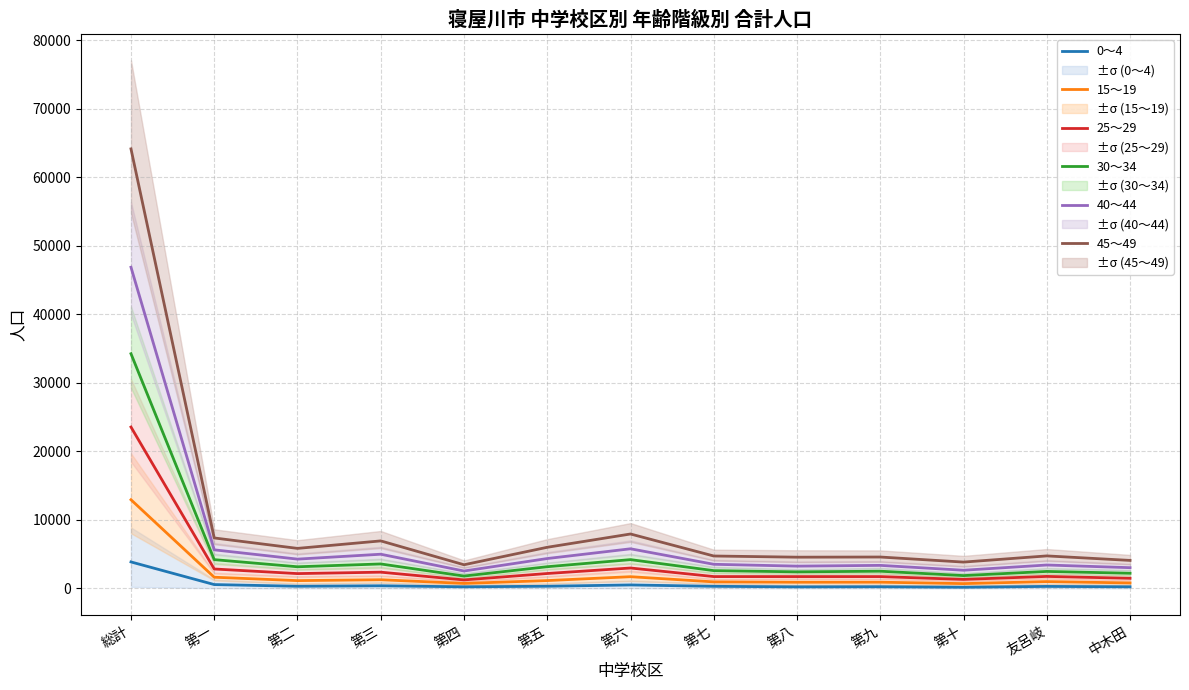

Reading right to left, transcribe all the data shown in this chart.

0～4: 中木田=242.0	友呂岐=297.5	第十=180.0	第九=252.5	第八=234.0	第七=311.5	第六=512.5	第五=322.5	第四=240.5	第三=389.5	第二=319.5	第一=566.5	総計=3868.5
15～19: 中木田=803.0	友呂岐=1002.0	第十=706.0	第九=912.5	第八=905.5	第七=958.5	第六=1716.0	第五=1150.0	第四=736.5	第三=1272.5	第二=1142.5	第一=1637.5	総計=12942.5
25～29: 中木田=1482.5	友呂岐=1756.0	第十=1320.5	第九=1731.5	第八=1731.0	第七=1734.0	第六=2983.0	第五=2181.0	第四=1245.0	第三=2374.5	第二=2167.5	第一=2839.0	総計=23545.5
30～34: 中木田=2216.5	友呂岐=2484.0	第十=1877.0	第九=2516.0	第八=2422.0	第七=2600.0	第六=4204.5	第五=3171.5	第四=1808.5	第三=3573.0	第二=3163.0	第一=4201.5	総計=34237.5
40～44: 中木田=3032.0	友呂岐=3420.5	第十=2656.0	第九=3367.0	第八=3256.5	第七=3524.0	第六=5786.0	第五=4364.5	第四=2543.5	第三=4994.0	第二=4278.5	第一=5634.0	総計=46856.5
45～49: 中木田=4090.5	友呂岐=4748.0	第十=3845.5	第九=4585.0	第八=4562.5	第七=4733.5	第六=7944.5	第五=6005.5	第四=3456.0	第三=6937.0	第二=5844.0	第一=7367.0	総計=64119.0